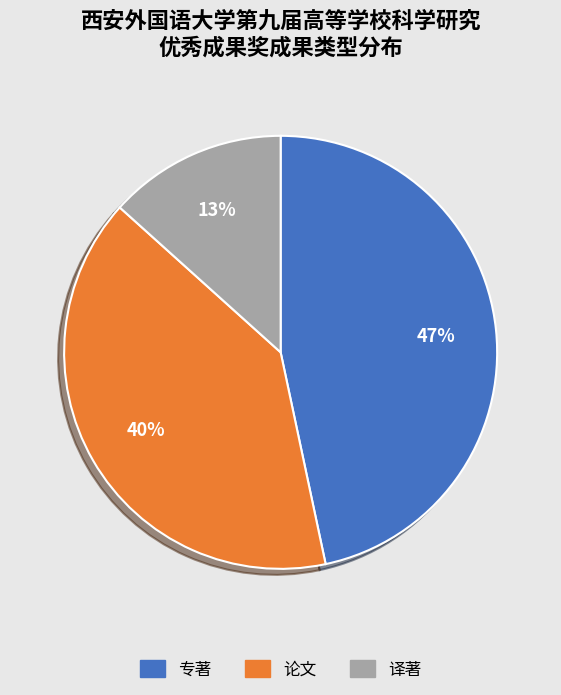

How many slices are in this pie chart?

3